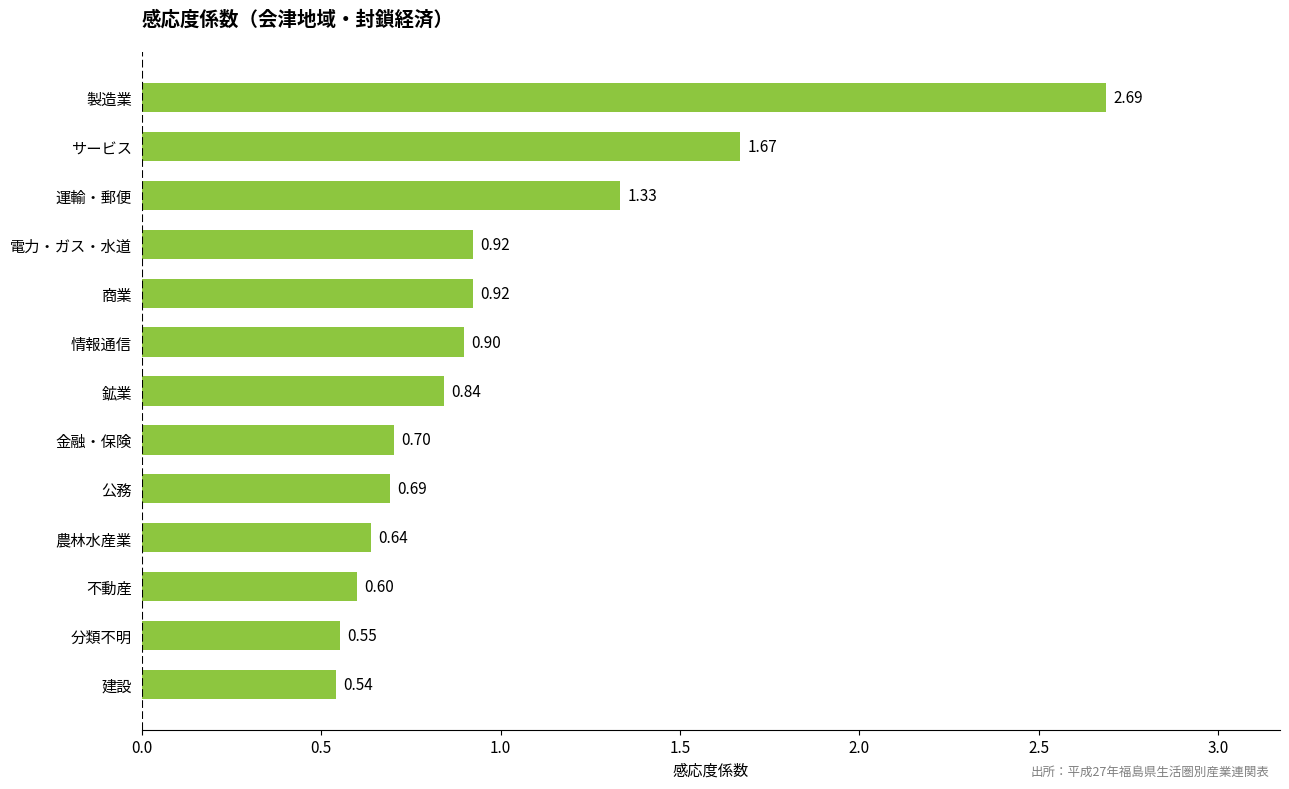

Which has a higher value, 農林水産業 or 分類不明?

農林水産業